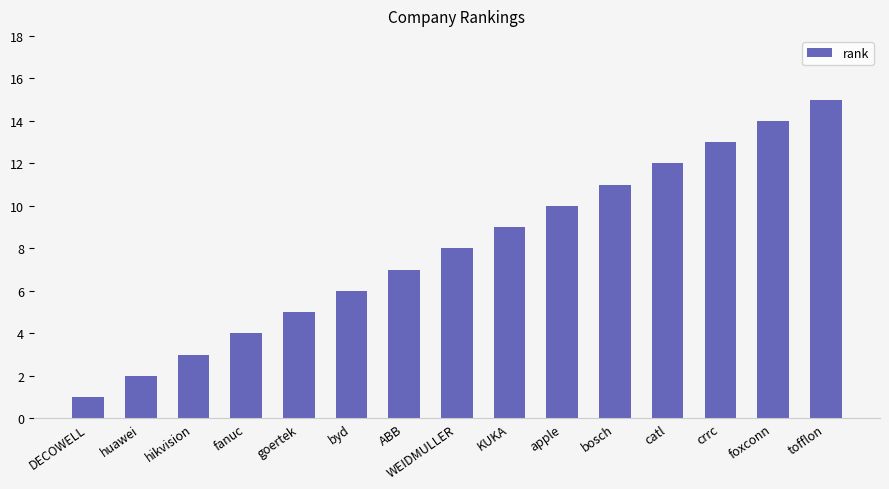

How many bars are there in total?

15